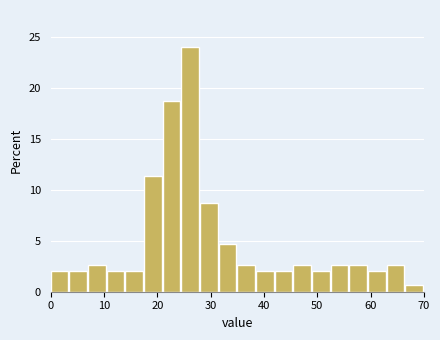

Around what value on the x-axis is the tallest bar? Give the approximate position of its centre, as read against the axis.

26